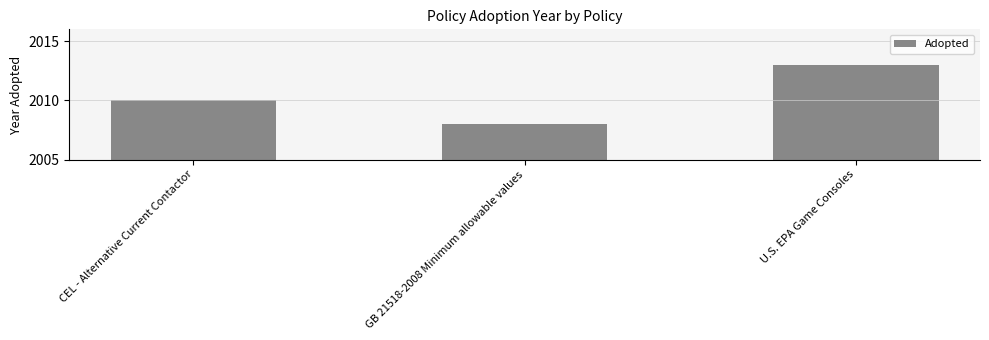

What is the label of the 3rd bar from the left?

U.S. EPA Game Consoles